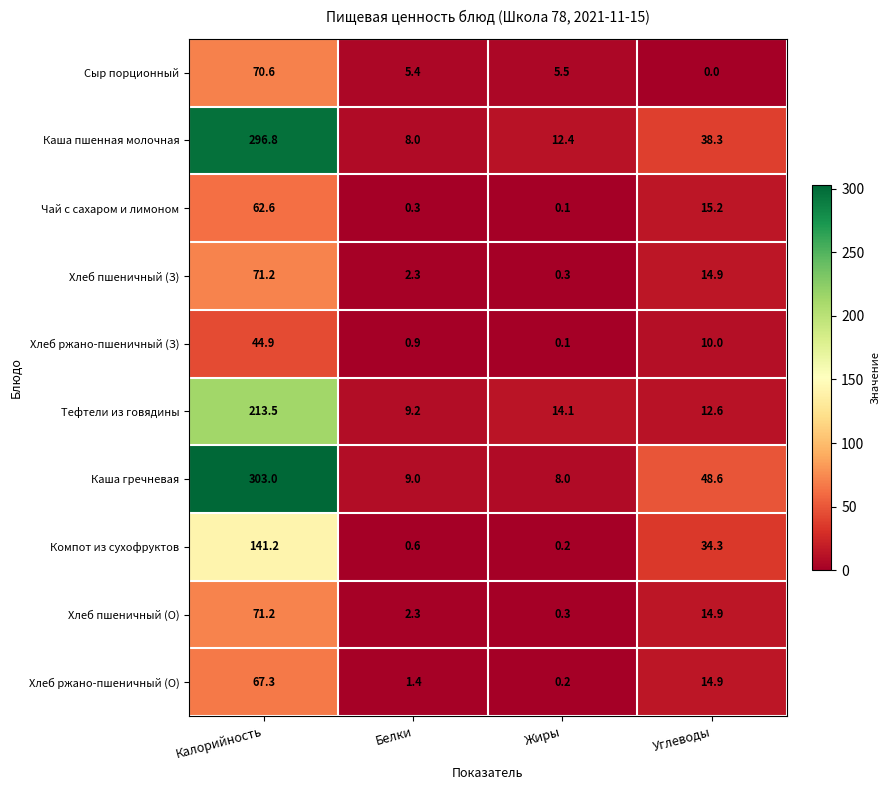

The value of Компот из сухофруктов at Углеводы is 16.9. True or false?

False